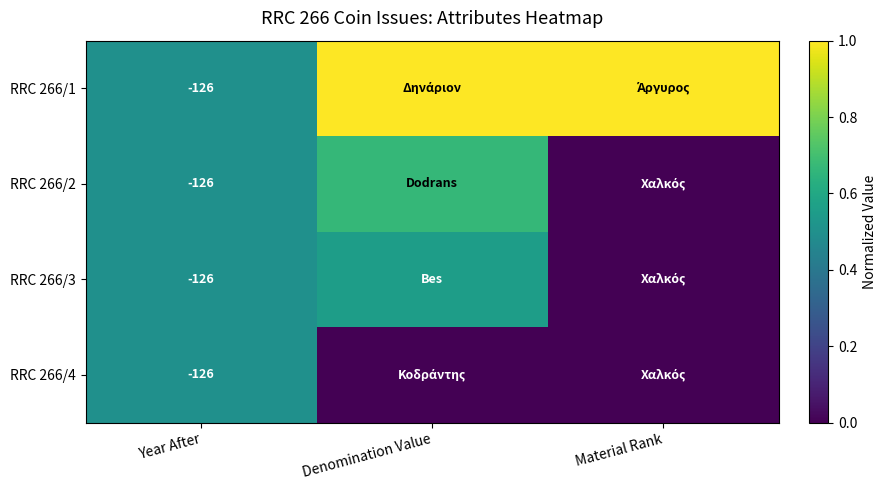

At how many categories does at least one series exceed 0?

3